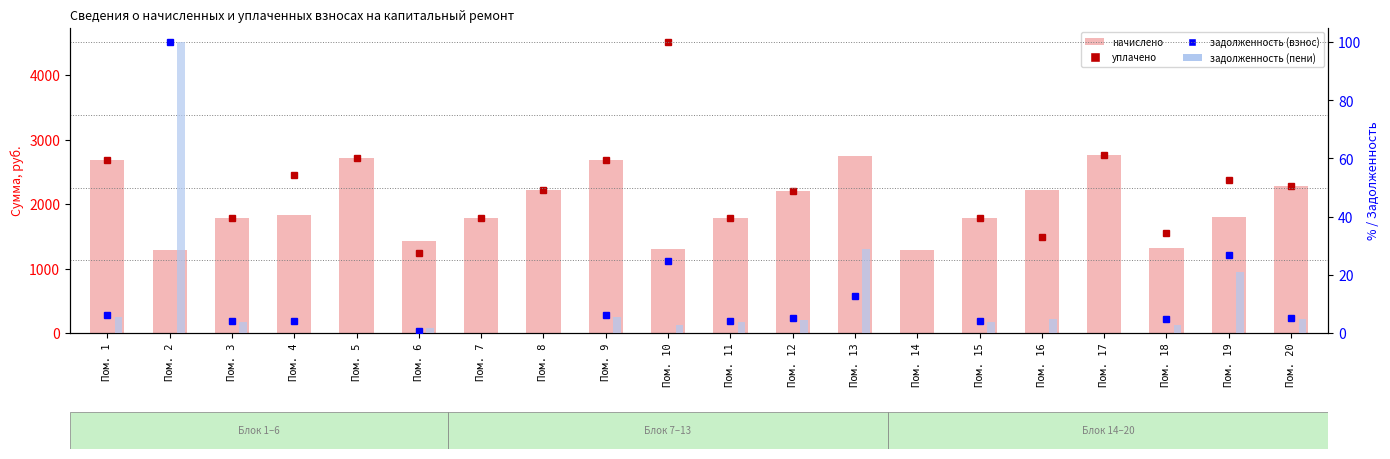

Which has a higher value, Пом. 9 or Пом. 10?

Пом. 9